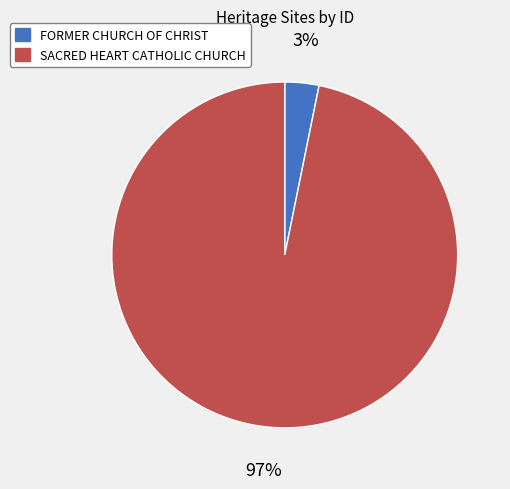

Is it true that FORMER CHURCH OF CHRIST is 17% of the pie?

False